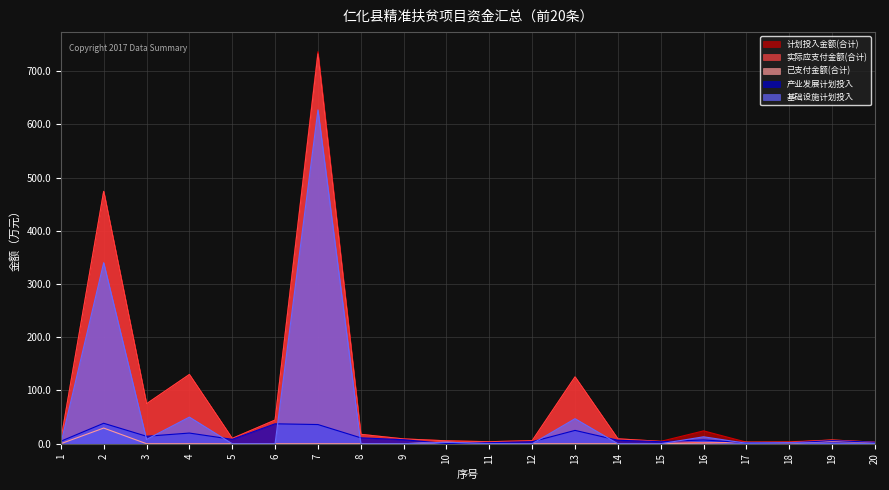

Reading right to left, list all the values displayed in this chart.

计划投入金额(合计): 20=2.9	19=7.1	18=3.6	17=2.9	16=24.1	15=4.4	14=9.2	13=125.5	12=5.8	11=3.7	10=5.4	9=9.0	8=17.6	7=736.3	6=44.4	5=10.0	4=130.0	3=75.0	2=474.0	1=6.4
实际应支付金额(合计): 20=2.8	19=6.9	18=2.7	17=2.9	16=1.7	15=4.4	14=9.2	13=125.5	12=5.8	11=3.7	10=5.4	9=9.0	8=17.6	7=732.3	6=44.4	5=10.0	4=130.0	3=75.0	2=474.0	1=6.4
已支付金额(合计): 20=2.2	19=4.5	18=0.7	17=2.3	16=1.3	15=0.0	14=0.0	13=0.0	12=0.0	11=0.0	10=2.8	9=0.0	8=0.0	7=0.0	6=0.0	5=0.0	4=0.0	3=0.0	2=29.4	1=0.0
产业发展计划投入: 20=2.8	19=5.8	18=1.6	17=1.7	16=7.1	15=3.7	14=6.5	13=25.0	12=3.8	11=1.9	10=0.4	9=7.5	8=11.1	7=36.0	6=37.4	5=8.2	4=20.0	3=14.0	2=38.4	1=4.7
基础设施计划投入: 20=0.2	19=0.8	18=2.0	17=0.8	16=13.0	15=0.0	14=0.0	13=47.0	12=0.0	11=0.0	10=2.8	9=0.0	8=0.0	7=627.0	6=0.0	5=0.0	4=50.0	3=8.0	2=340.0	1=0.0